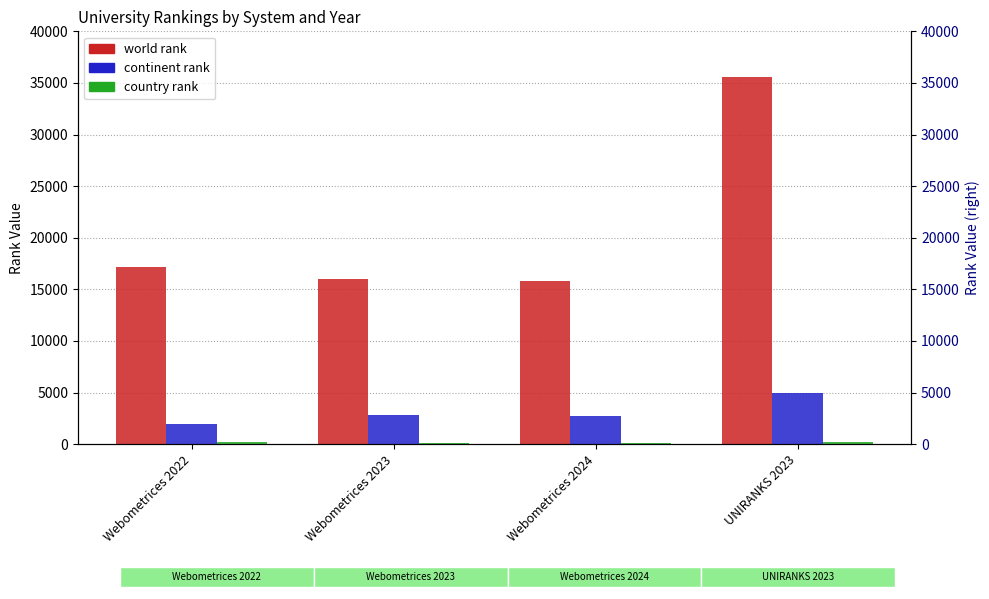

Rank the categories by country rank value from highest to lowest.

UNIRANKS 2023, Webometrices 2022, Webometrices 2024, Webometrices 2023